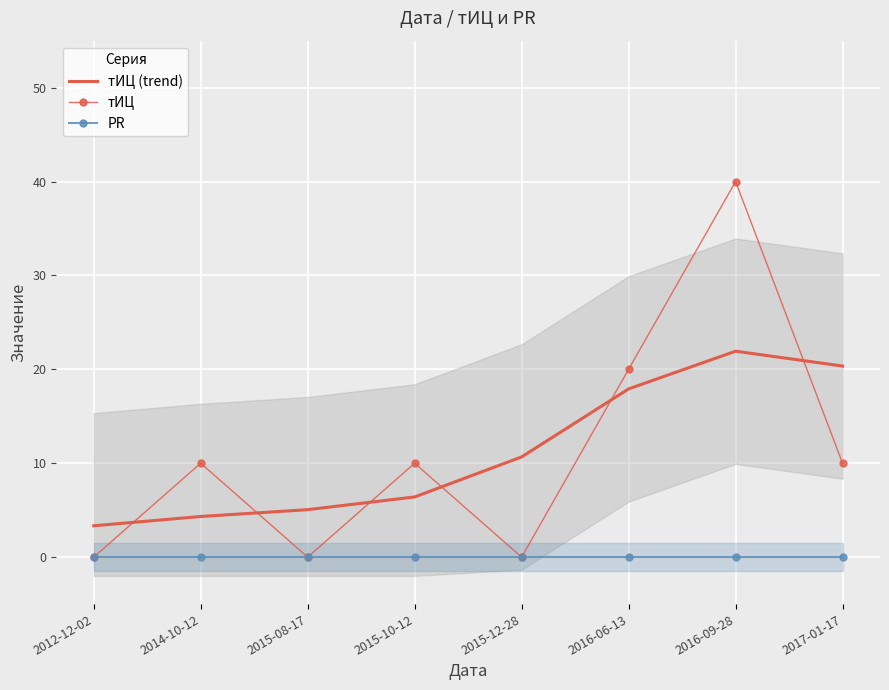

What is the difference between the maximum and minimum values in the тИЦ (trend) series?

18.6